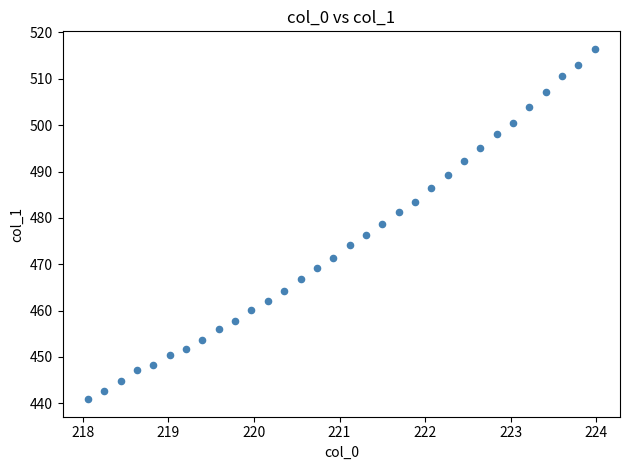

What is the range of X values (max minus min)?

5.9